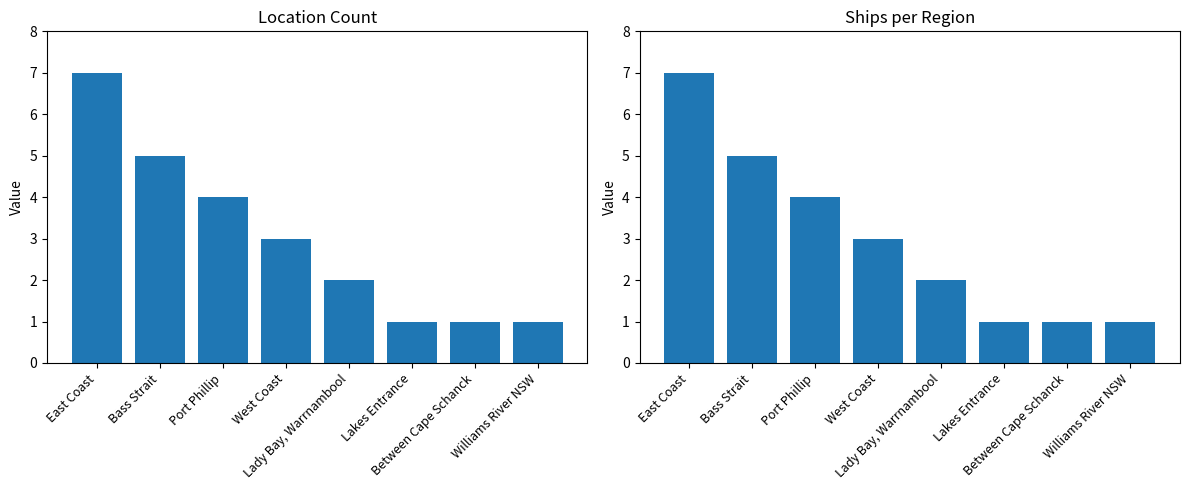

Read the value at Williams River NSW.

1